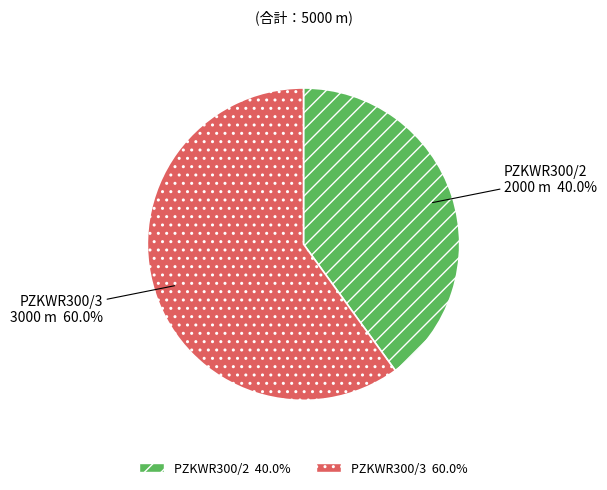

What portion of the pie excludes PZKWR300/3?

40.0%